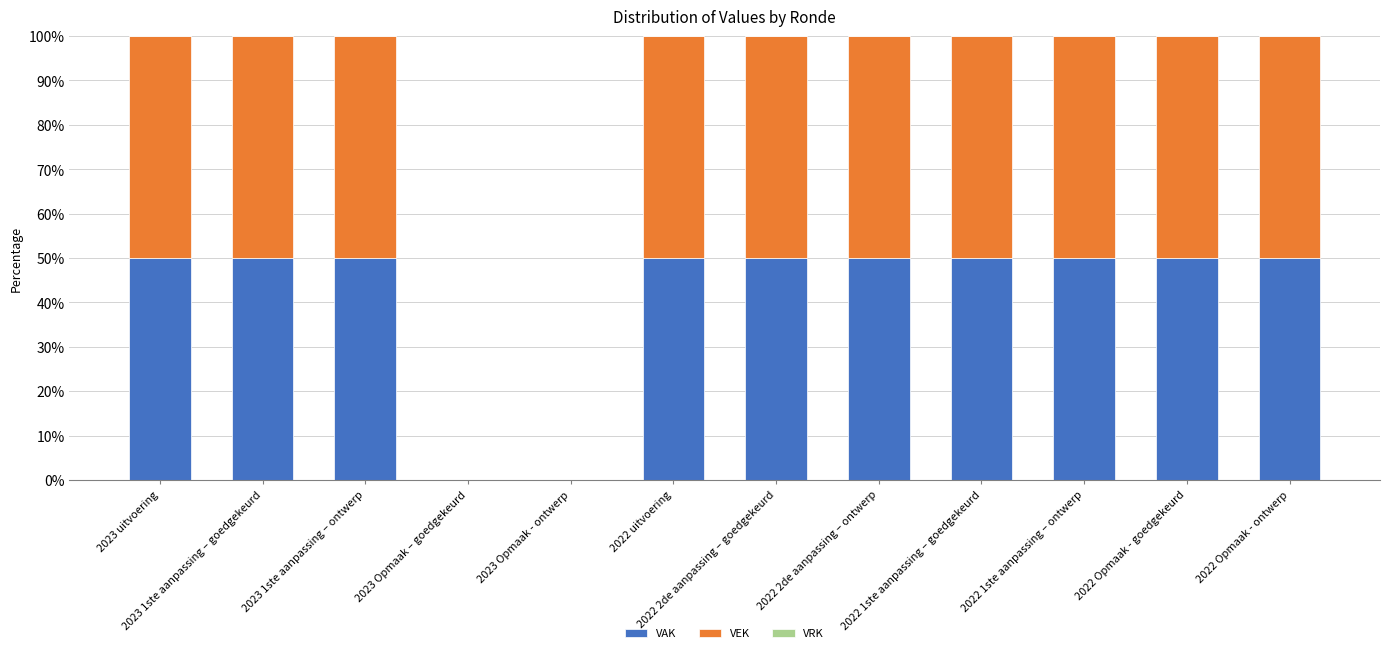

What is the maximum value for VAK?

50